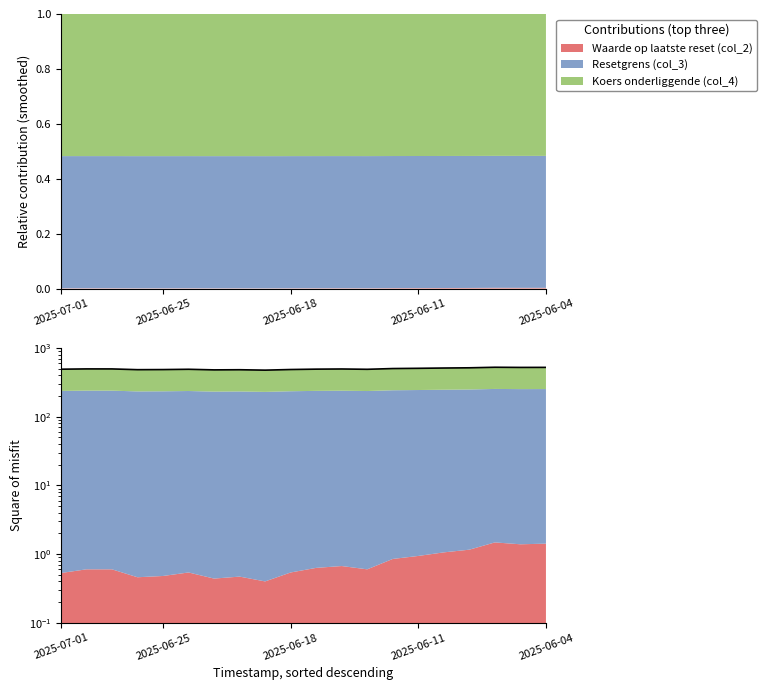

At which label does the data first exceed 497?

2025-06-25